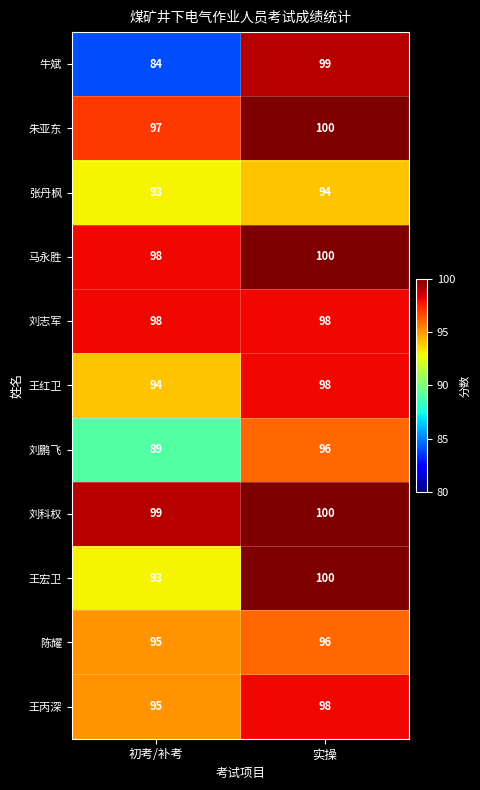

How many values in the 张丹枫 series are below 94?

1